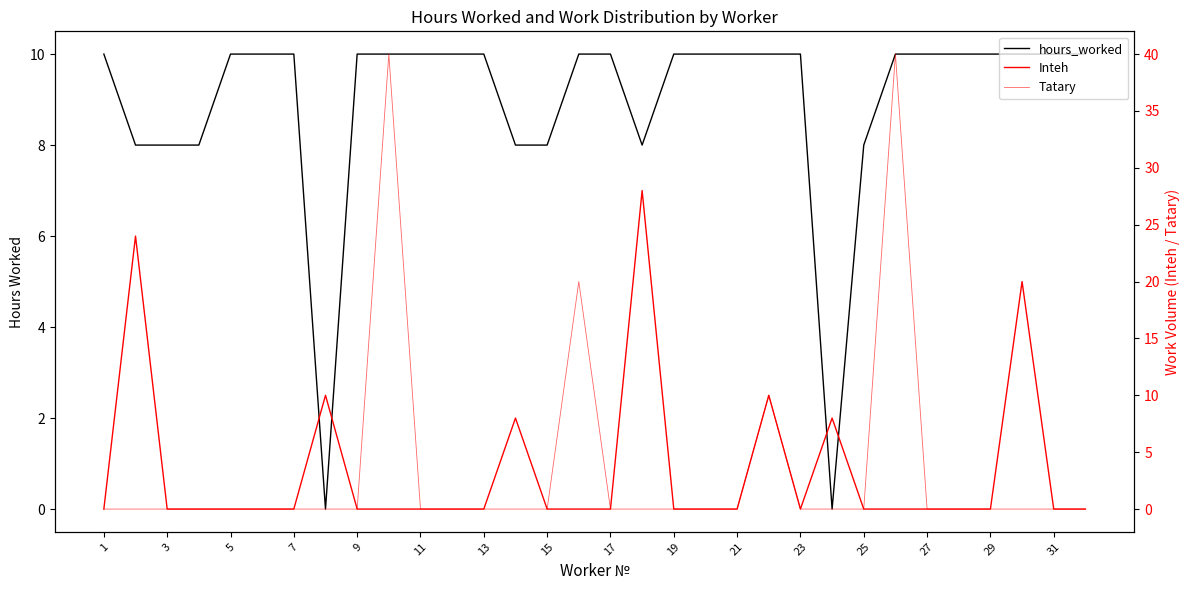

Is the value of Tatary at 19 greater than the value of hours_worked at 23?

No